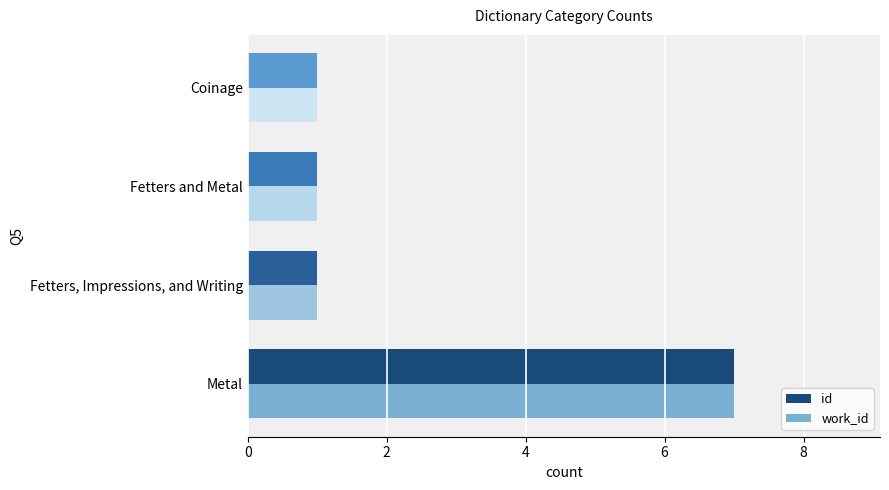

What is the sum of all id values?

10